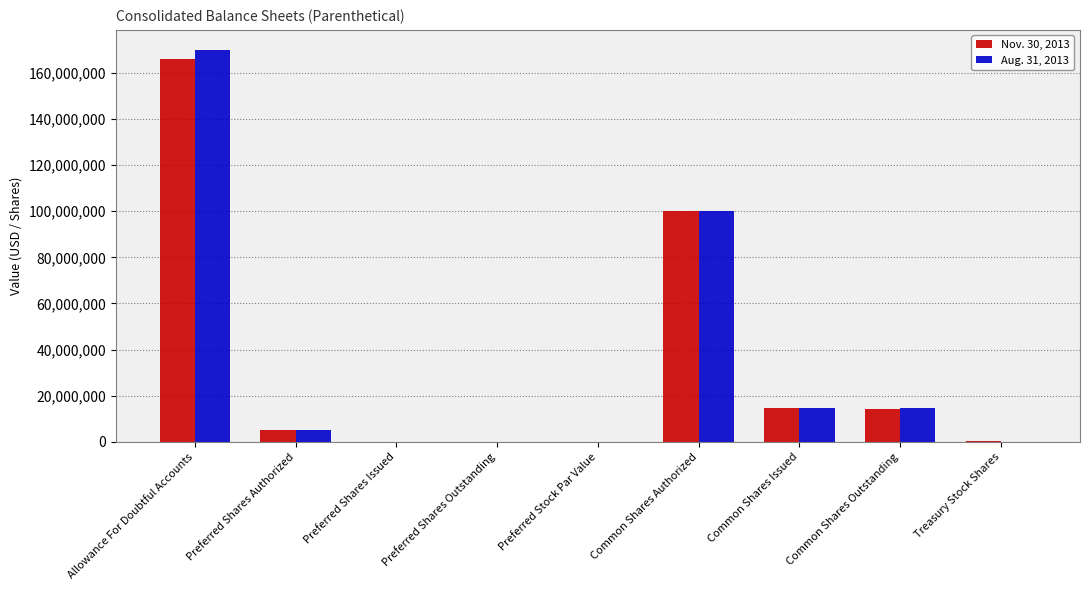

What is the maximum value for Aug. 31, 2013?

170198000